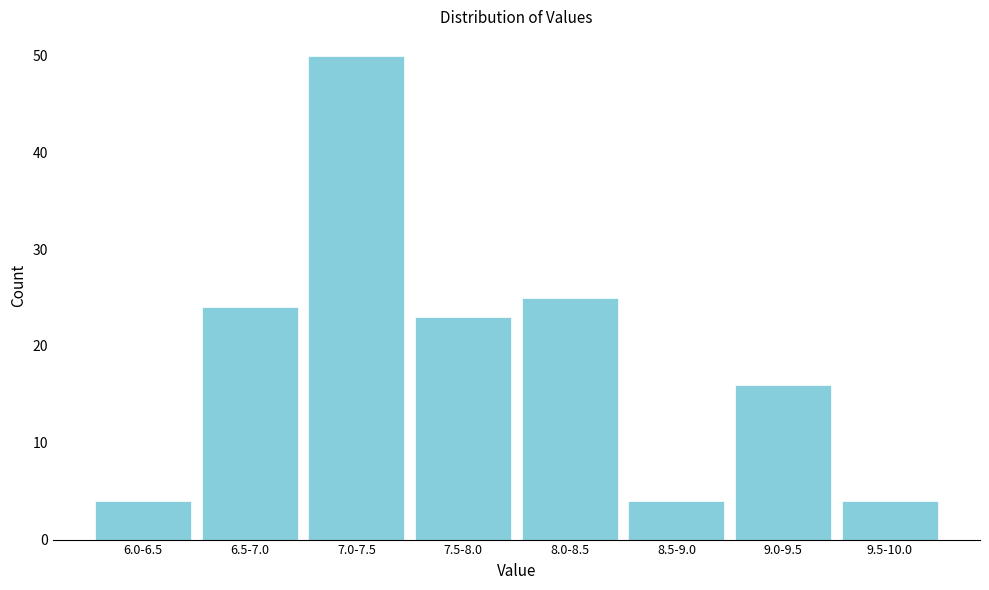

Reading left to right, extract all data points from this chart.

6.0-6.5=4	6.5-7.0=24	7.0-7.5=50	7.5-8.0=23	8.0-8.5=25	8.5-9.0=4	9.0-9.5=16	9.5-10.0=4